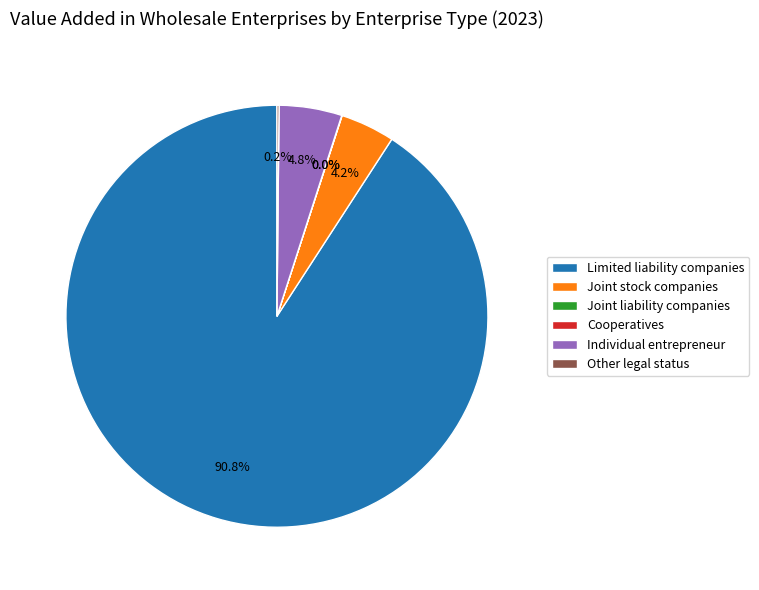

What portion of the pie excludes Individual entrepreneur?

95.2%